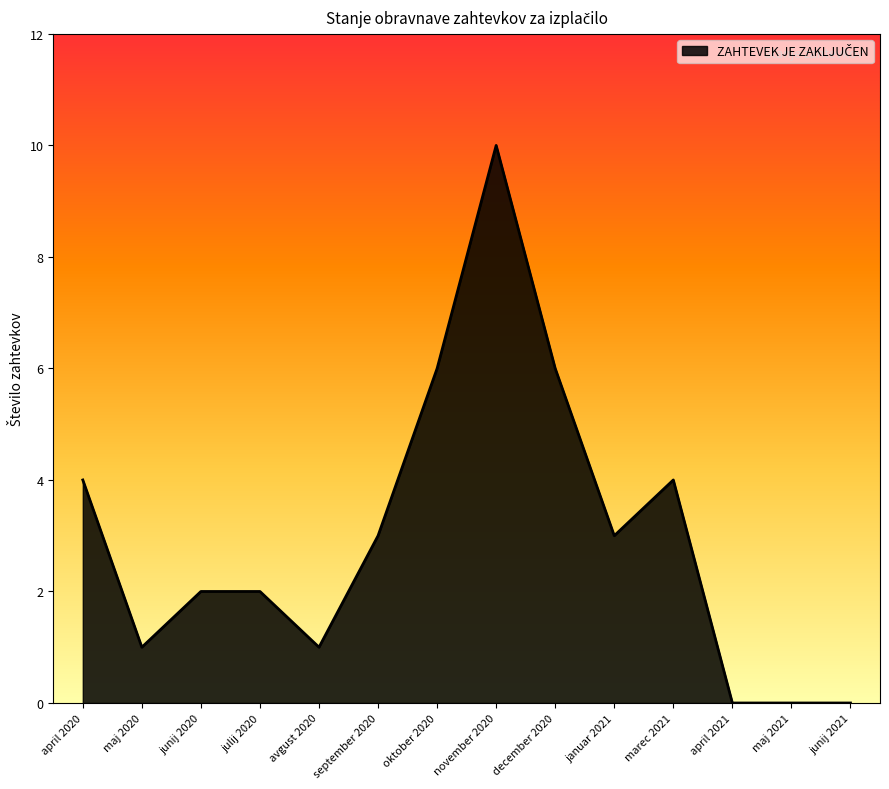

Between januar 2021 and november 2020, which is larger?

november 2020